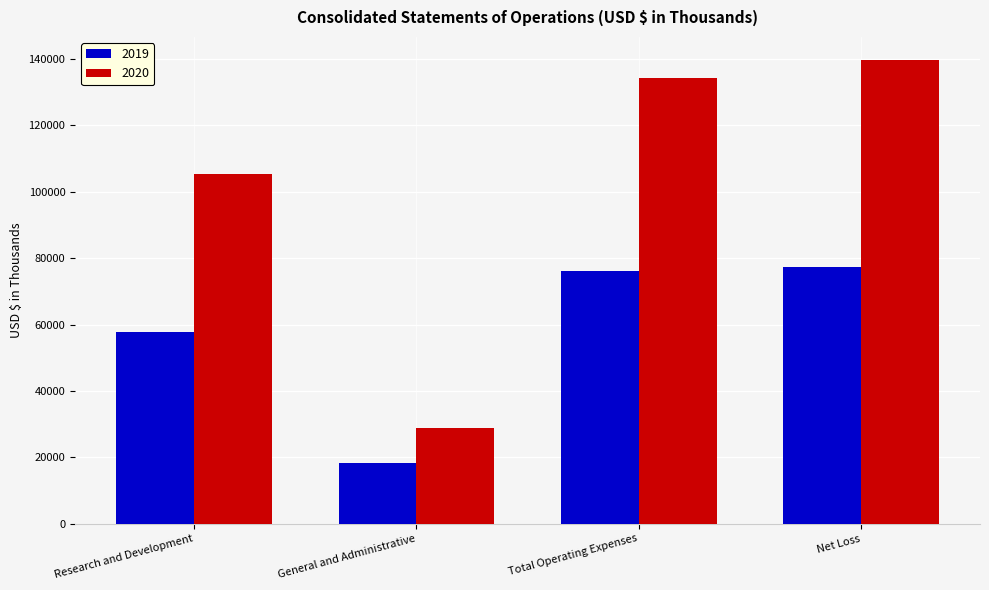

The 2019 series shows 57907 at Research and Development. True or false?

True